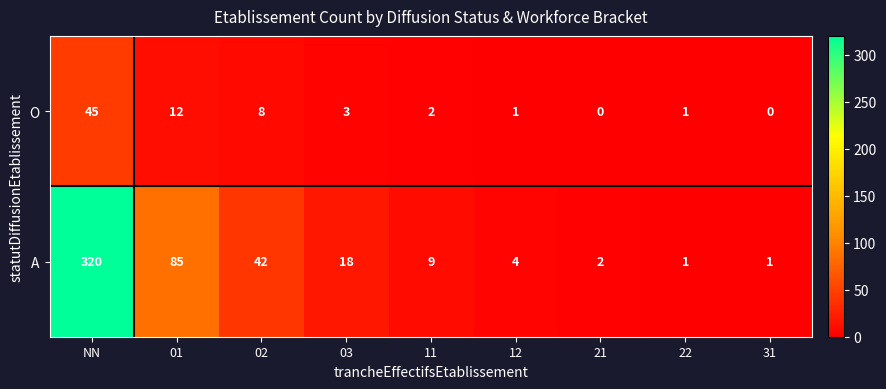

Reading left to right, list all the values displayed in this chart.

O: 45	12	8	3	2	1	0	1	0
A: 320	85	42	18	9	4	2	1	1